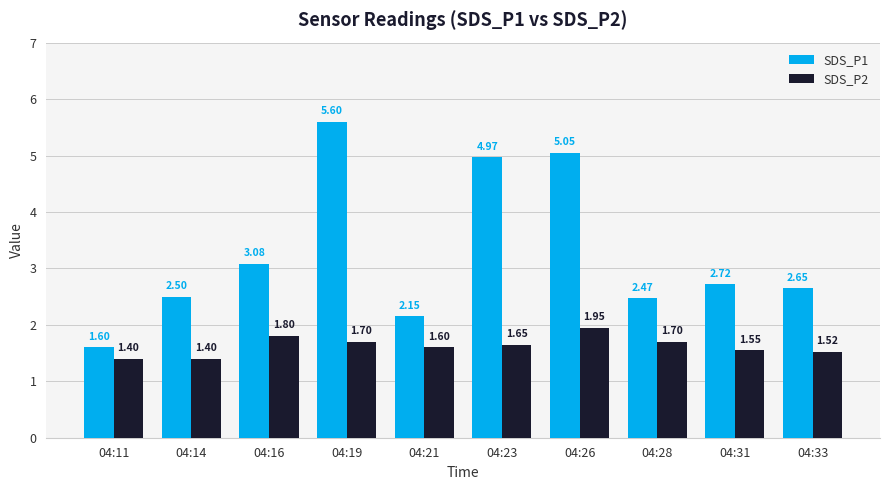

Where is SDS_P1 nearest to the value 3?

04:16